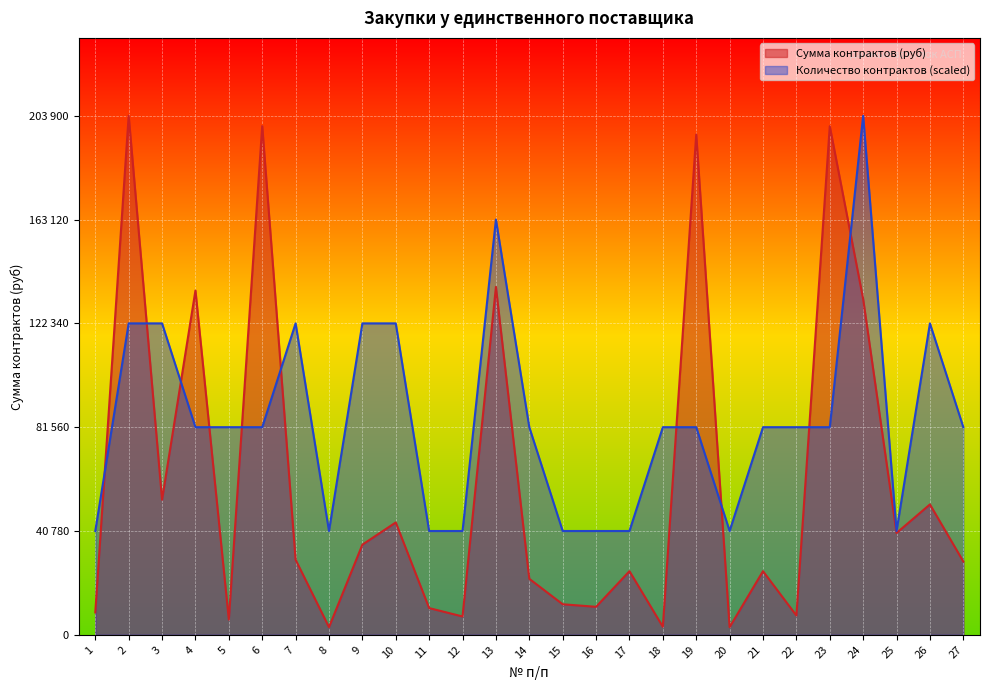

The value of Количество контрактов at 15 is 40780.0. True or false?

True